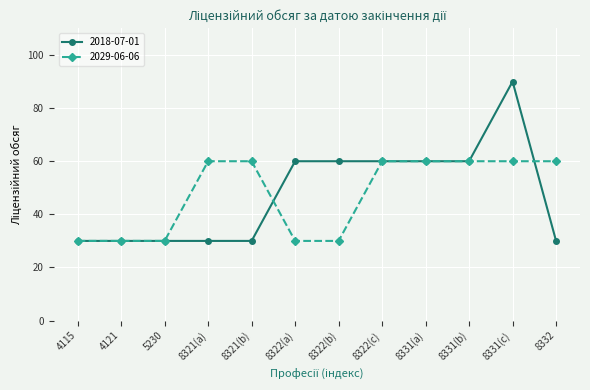

Which category has the highest value in the 2018-07-01 series?

8331(c)